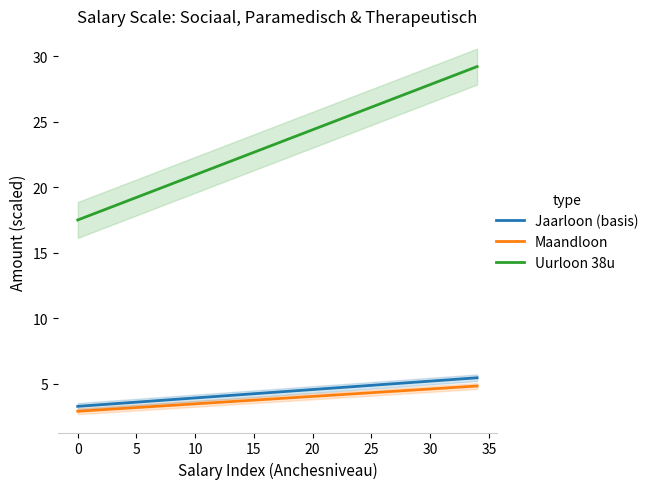

What is the lowest value of the Jaarloon (basis) series?

3.3